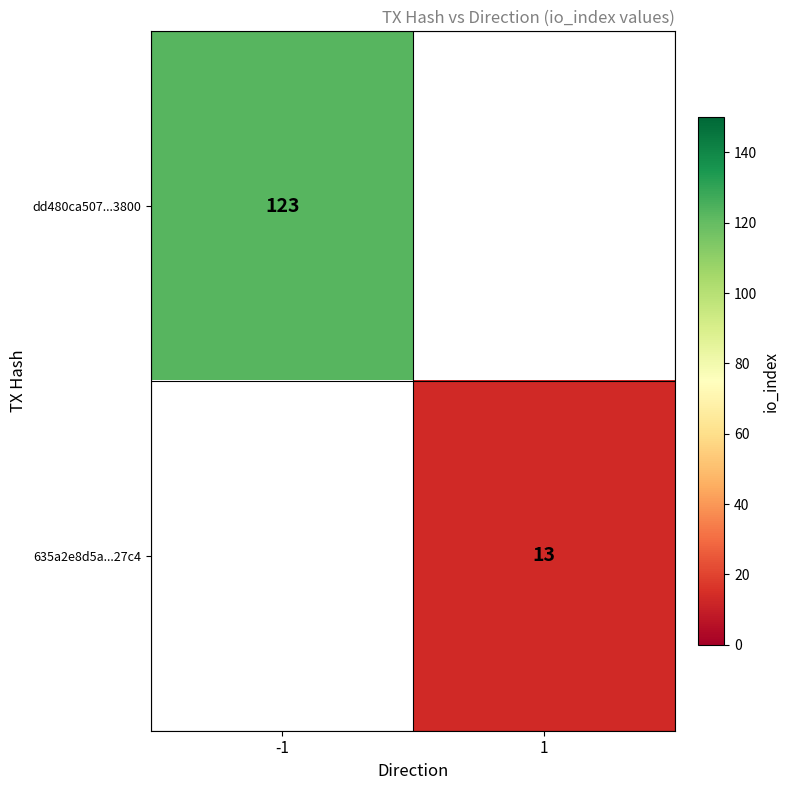

The value of 635a2e8d5a...27c4 at 1 is 23. True or false?

False